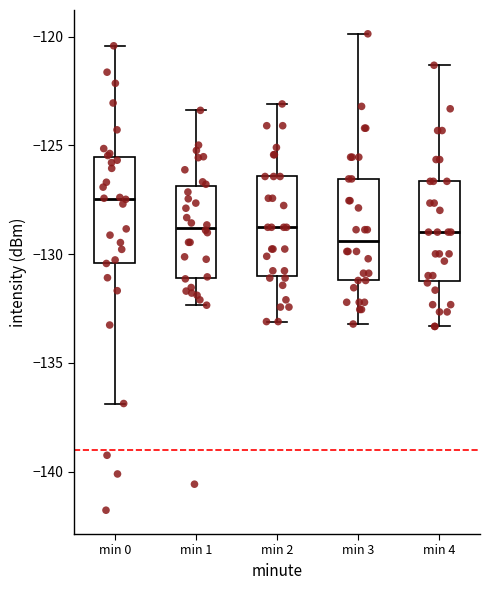

Which box's median line is the highest?

min 0